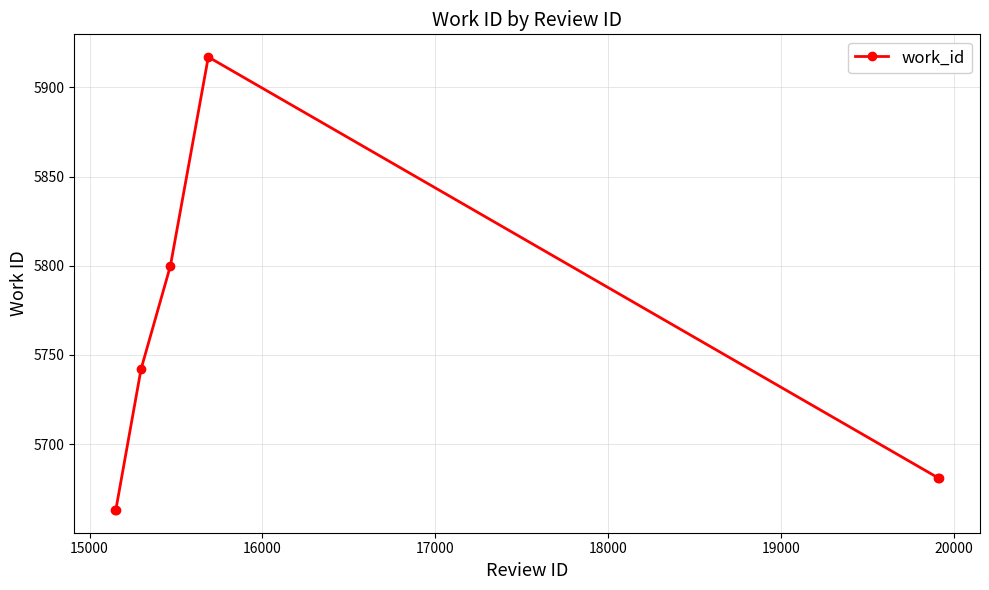

What is the average value?

5735